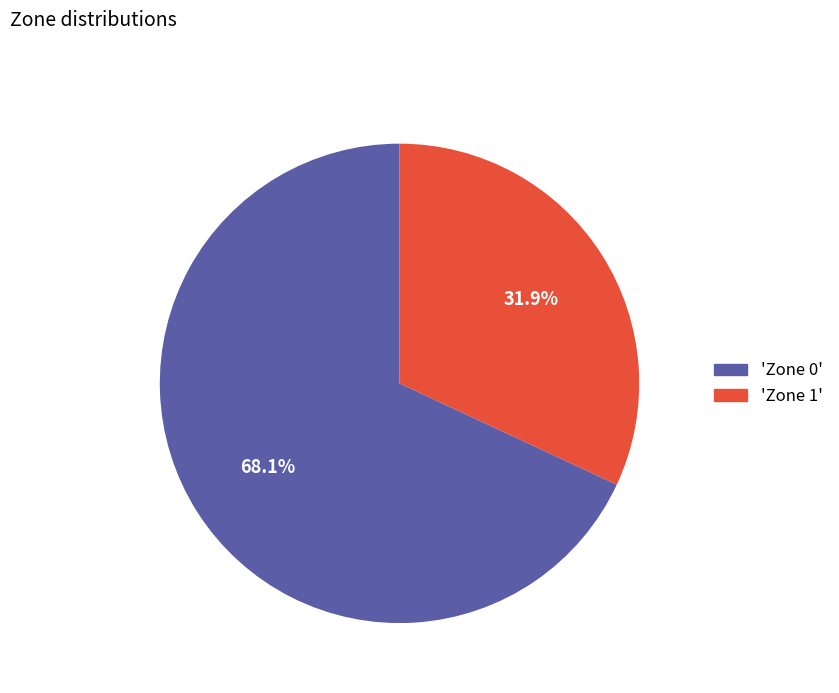

Is there any slice that represents more than half of the pie?

Yes